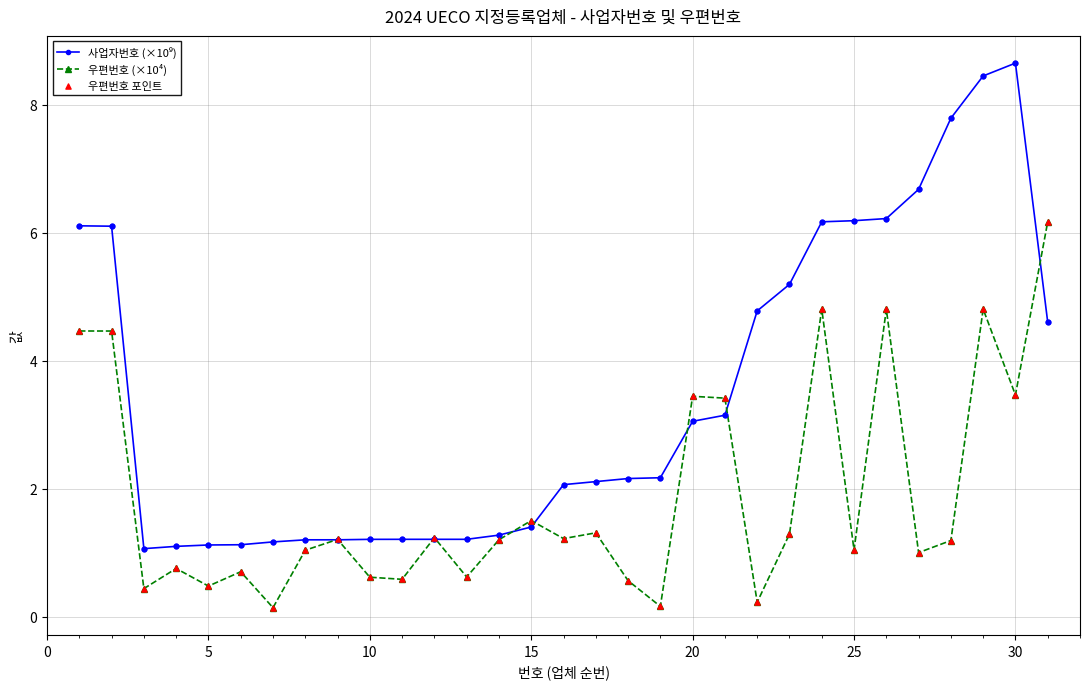

What is the maximum value shown in the chart?

8.7